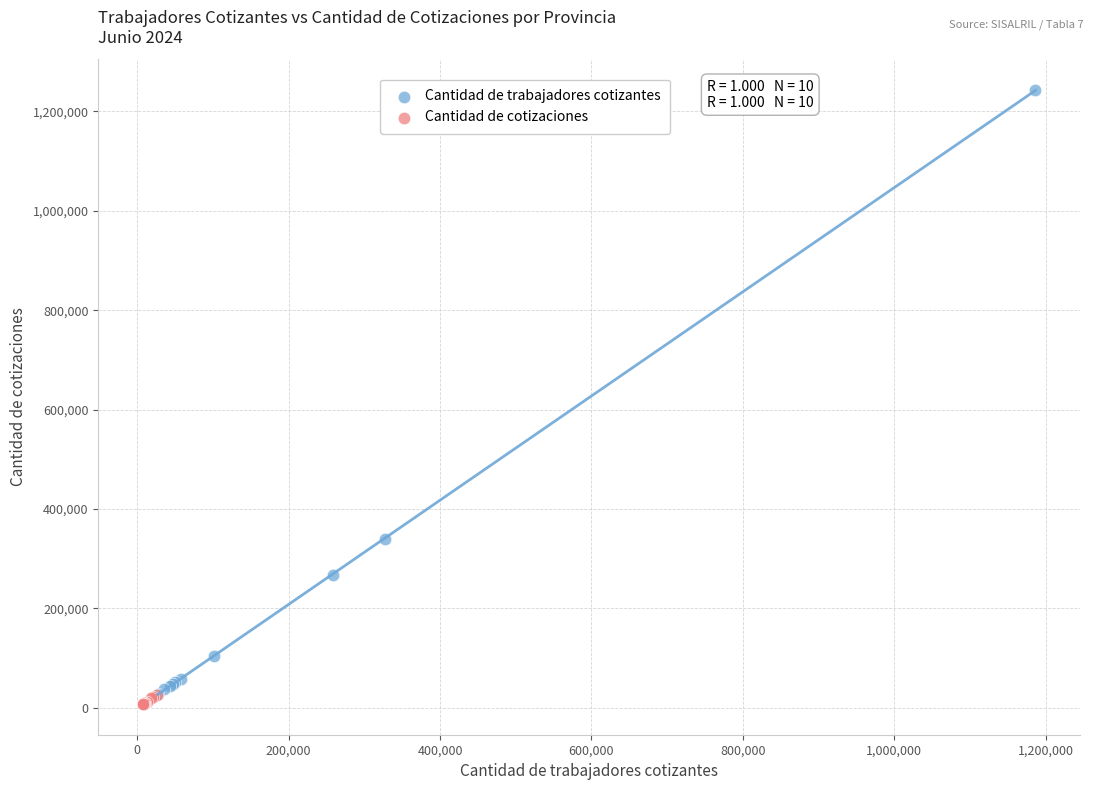

Which series reaches the maximum Y coordinate?

Cantidad de trabajadores cotizantes